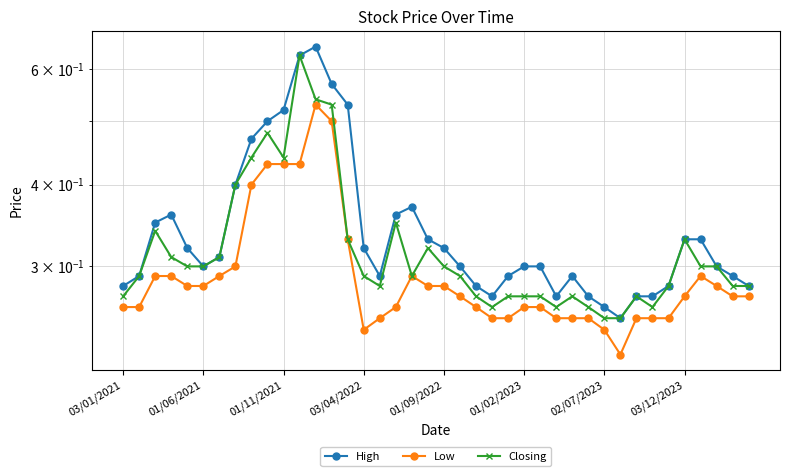

True or false: Low has a value of 0.2 at 03/12/2023.

False